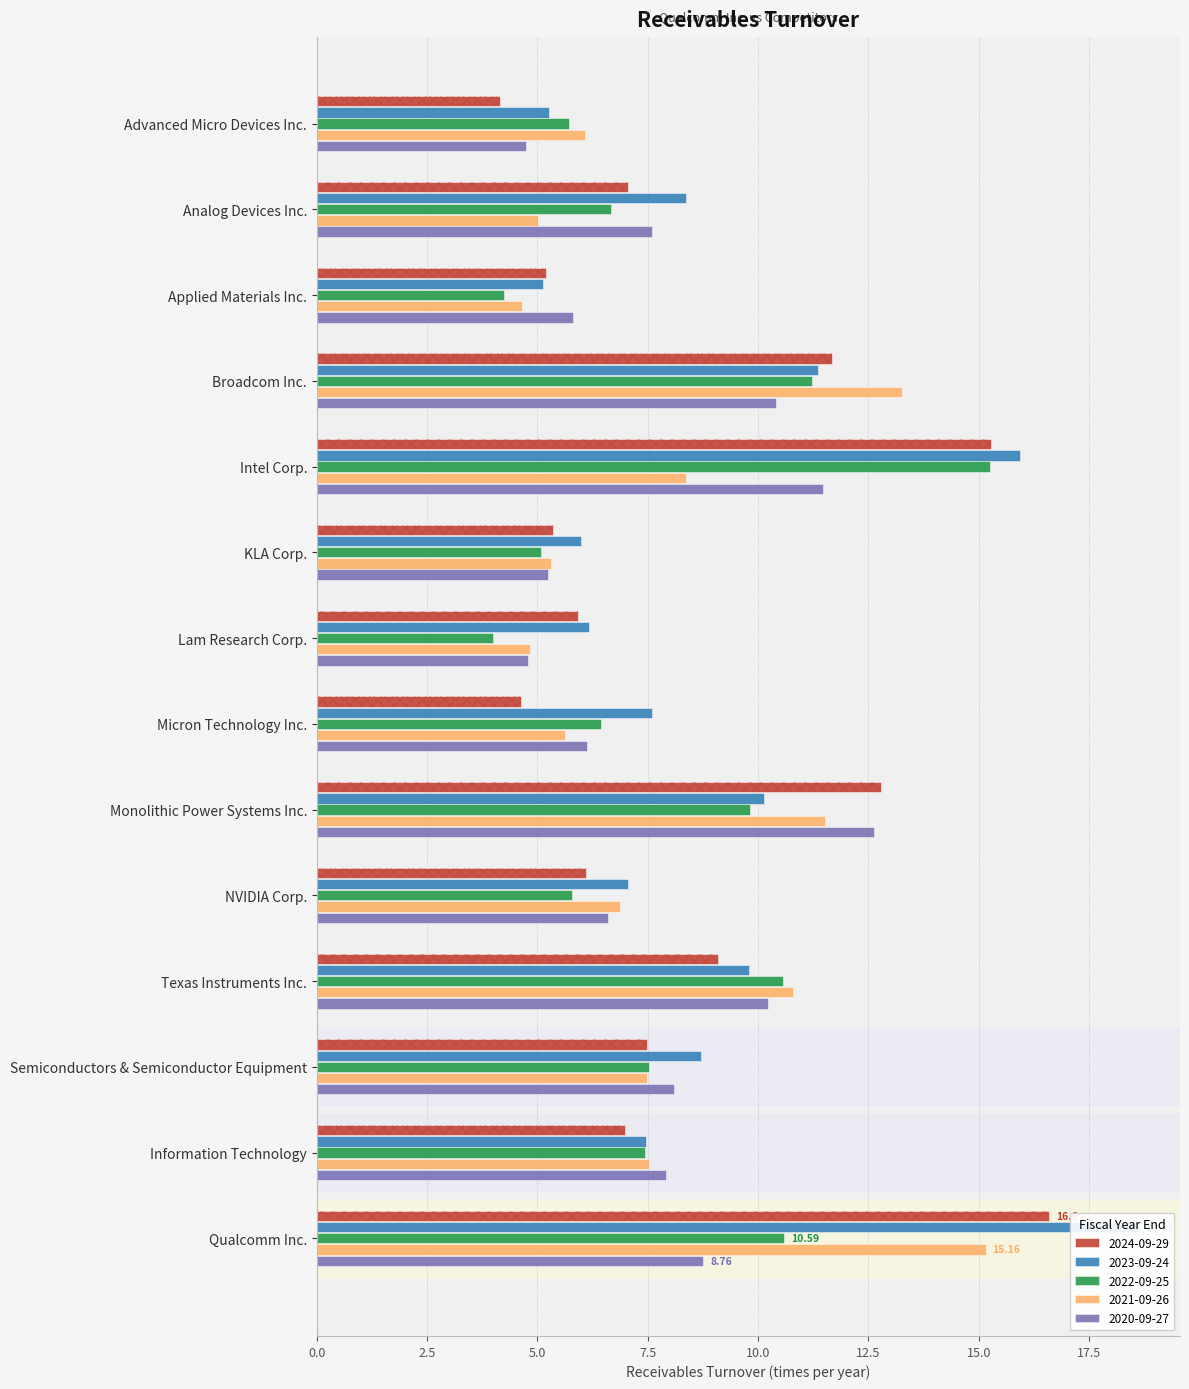

What are all the series names shown in the legend?

2024-09-29, 2023-09-24, 2022-09-25, 2021-09-26, 2020-09-27